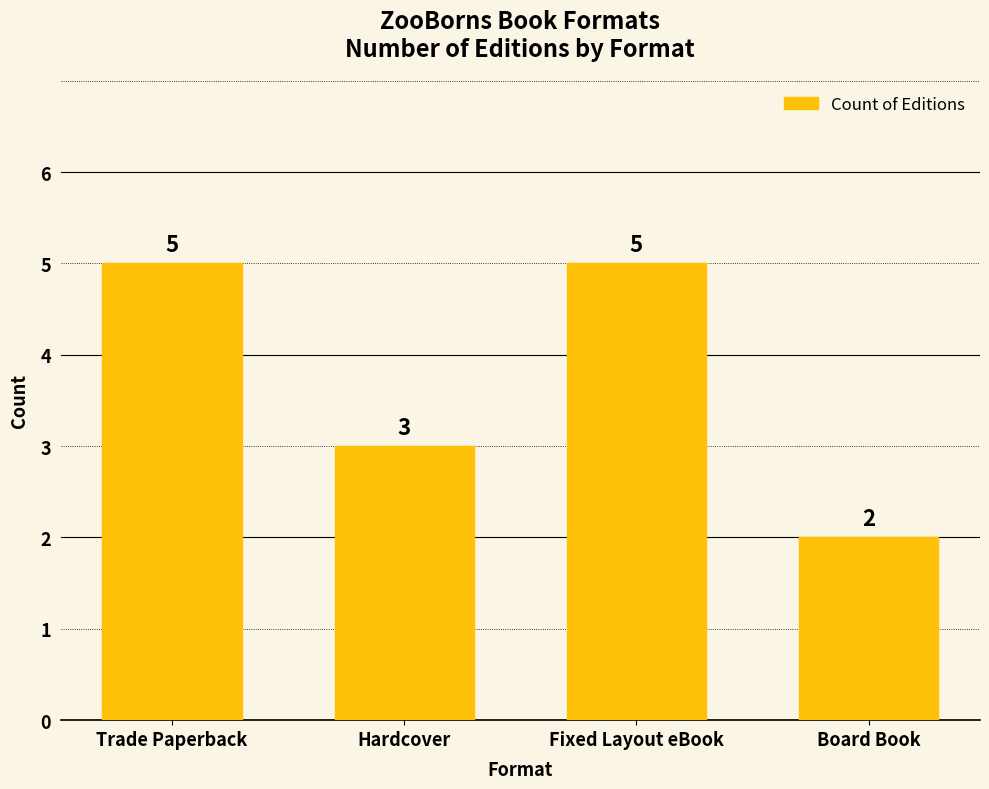

What position from the left is Board Book?

4